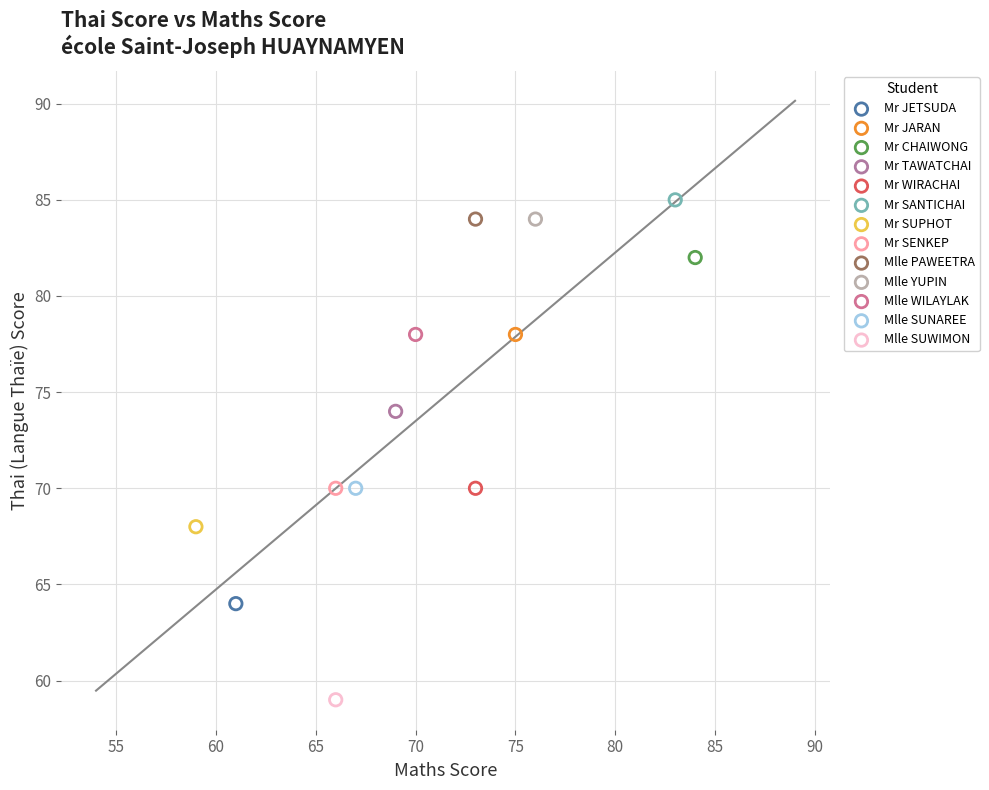

Which series contains the highest Y value?

Mr SANTICHAI